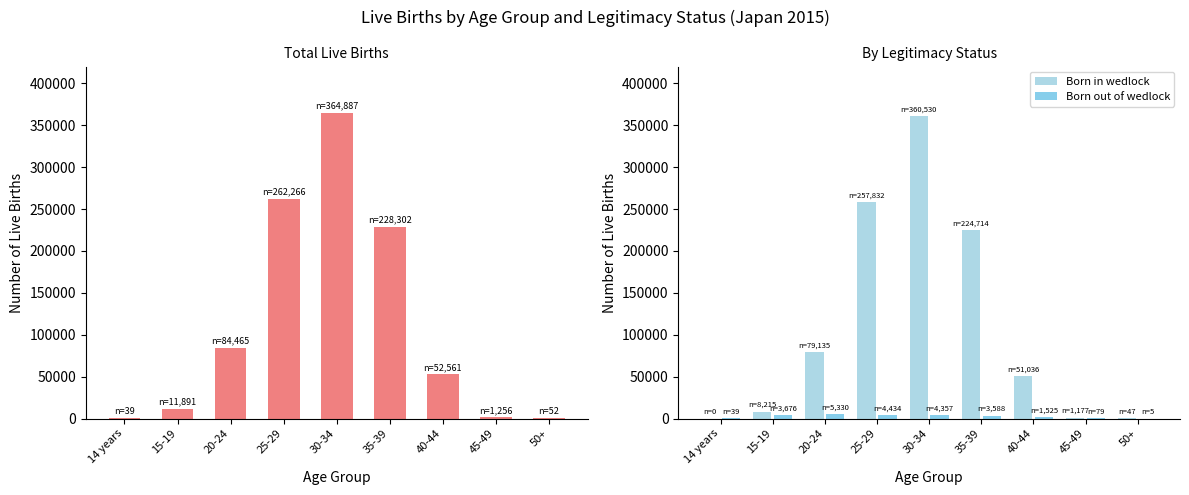

What is the difference between the maximum and second lowest values in the Total series?

364835